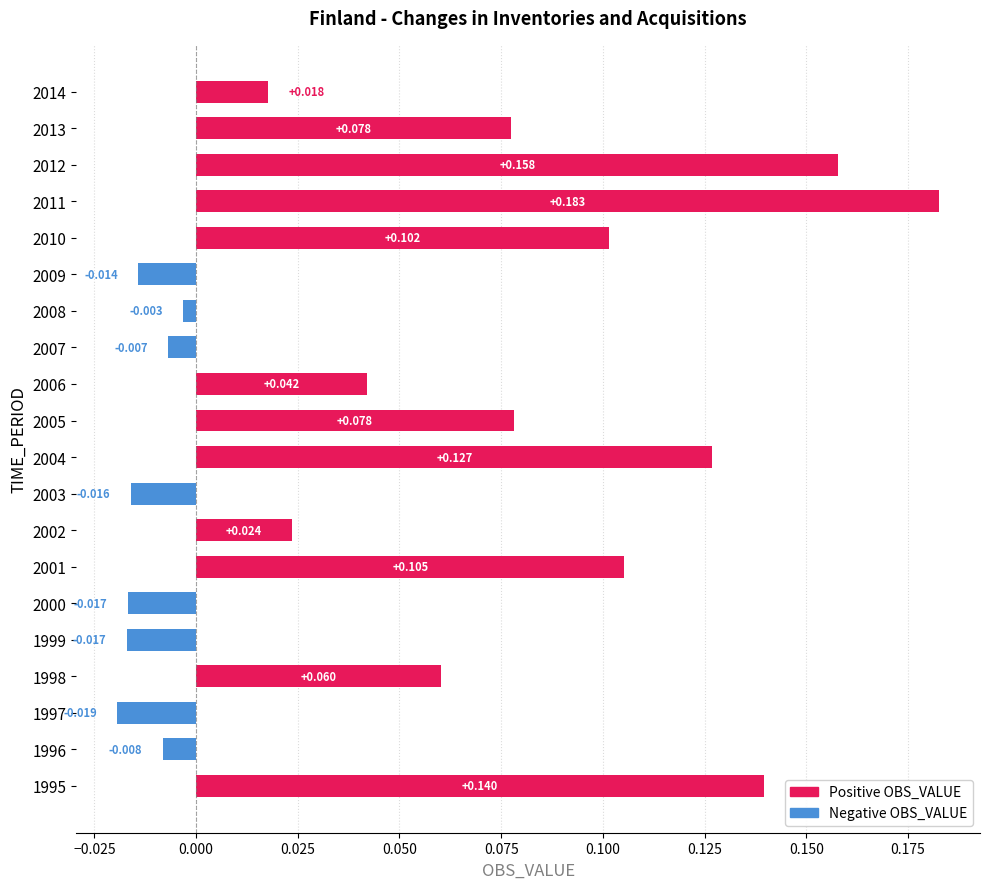

True or false: Negative OBS_VALUE has a value of 0.0 at 2010.

False